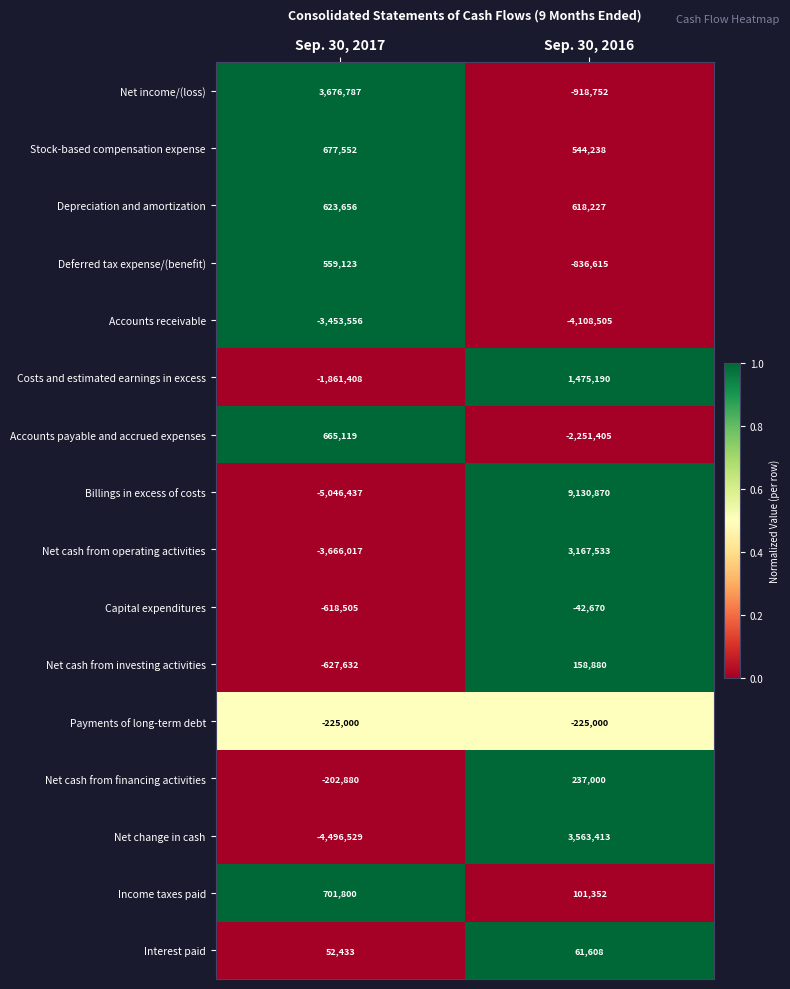

Where is Interest paid nearest to the value 57020?

Sep. 30, 2017